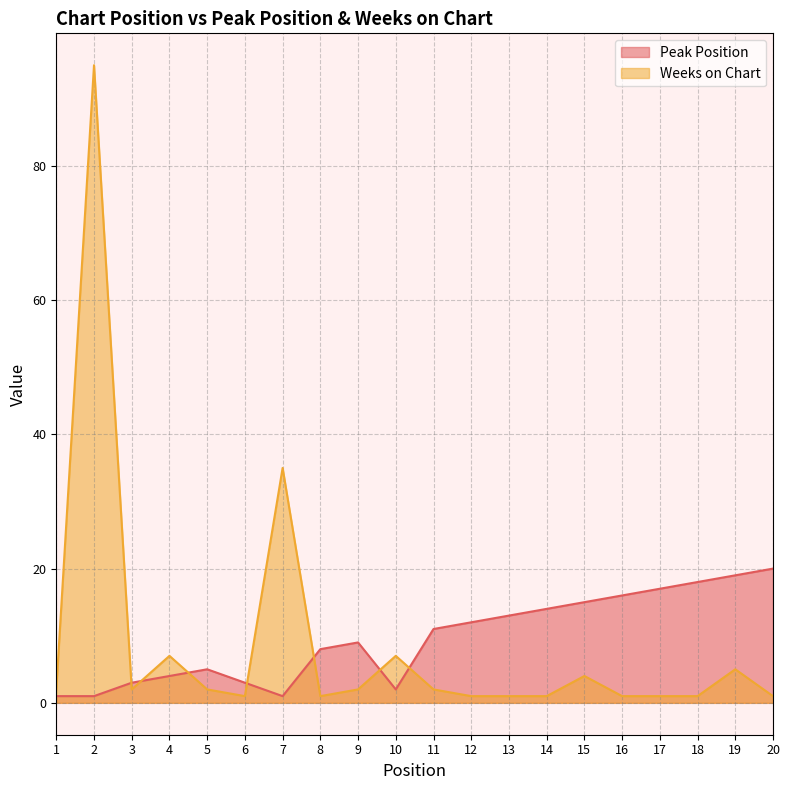

What is the difference between the highest and lowest values at 6?

2